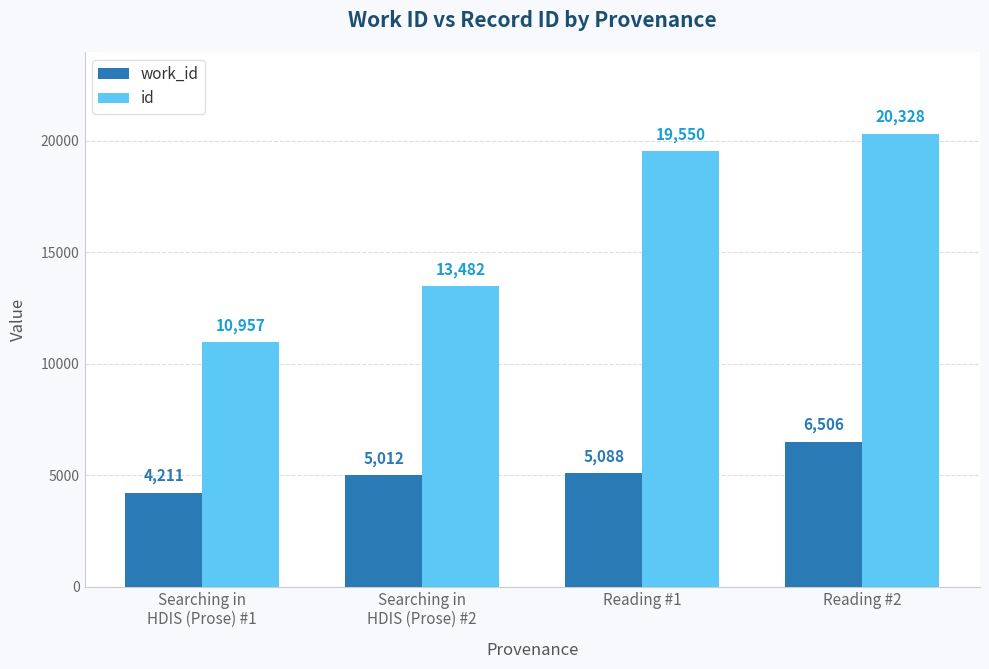

What is the difference between the highest and lowest values at Searching in
HDIS (Prose) #2?

8470